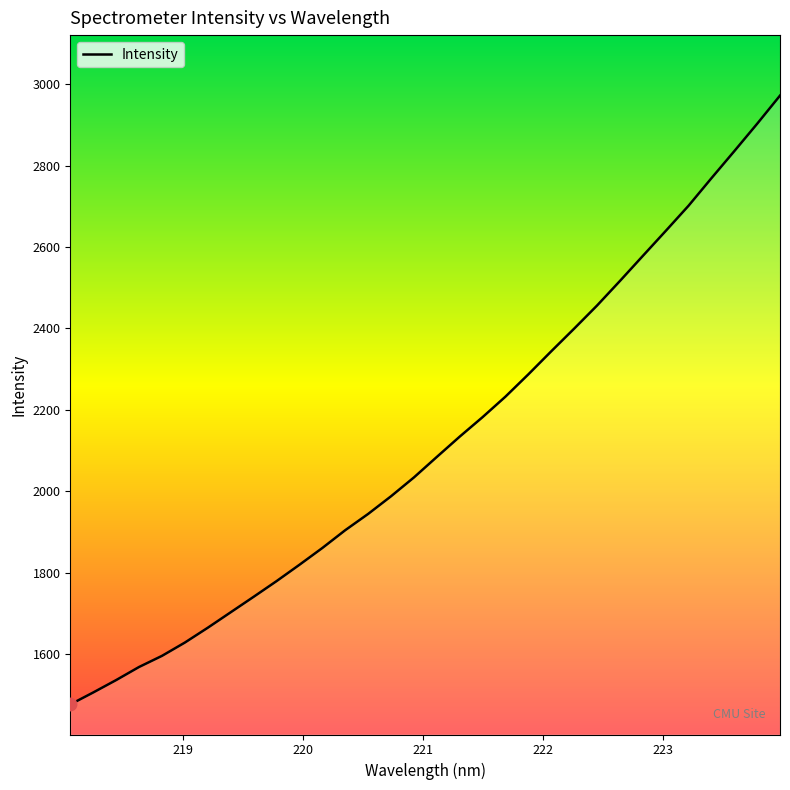

What is the difference between the maximum and minimum values?

1495.5